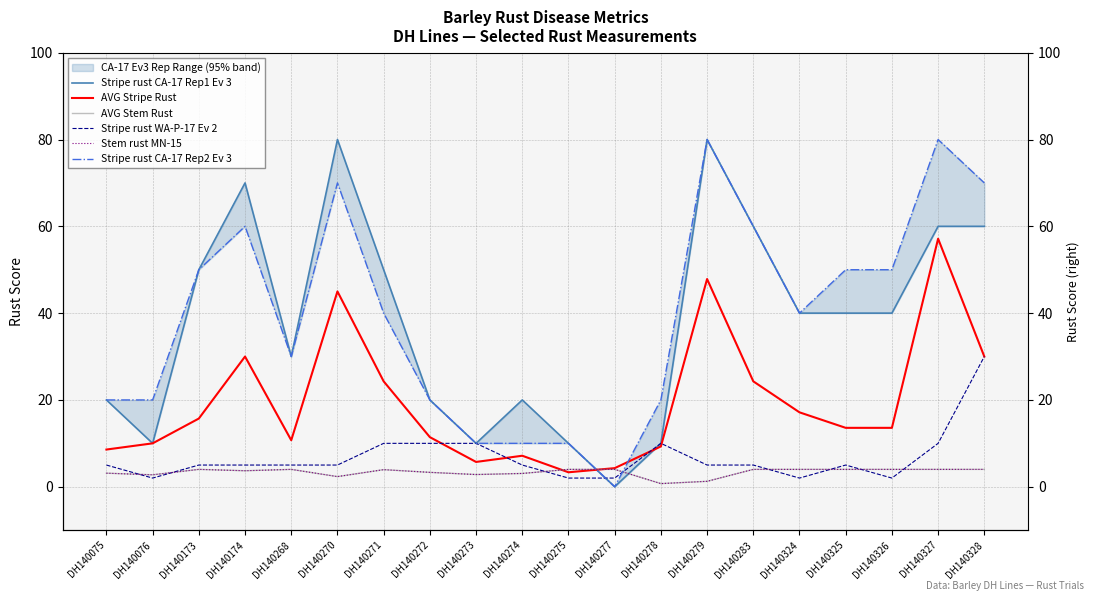

How many Stripe rust CA-17 Rep2 Ev 3 values are between 20 and 60?

12